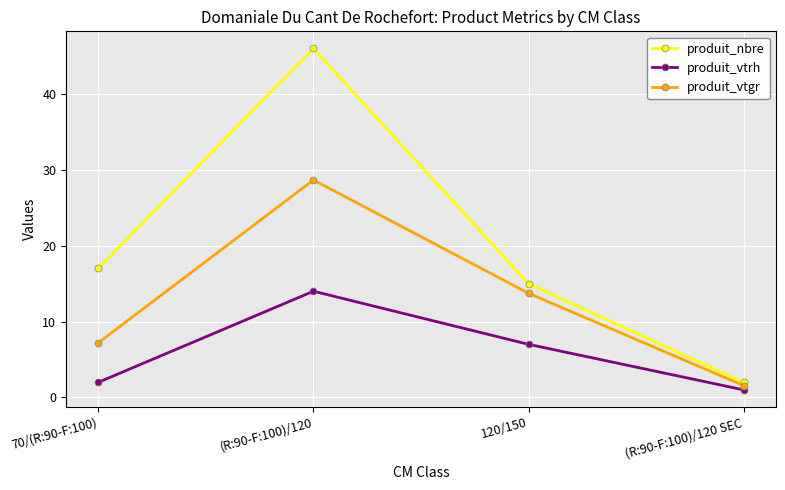

Reading left to right, what are all the values shown in this chart?

produit_nbre: 17.0	46.0	15.0	2.0
produit_vtrh: 2.0	14.0	7.0	1.0
produit_vtgr: 7.2	28.7	13.7	1.6